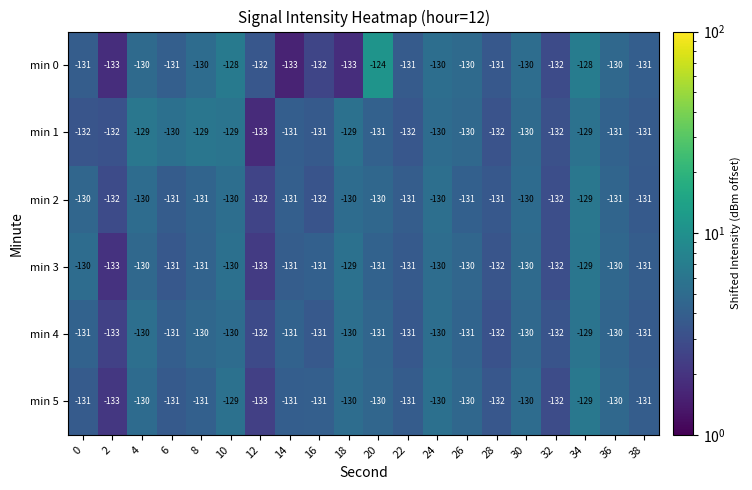

What is the sum of the min 4 values at 24 and 20?

-261